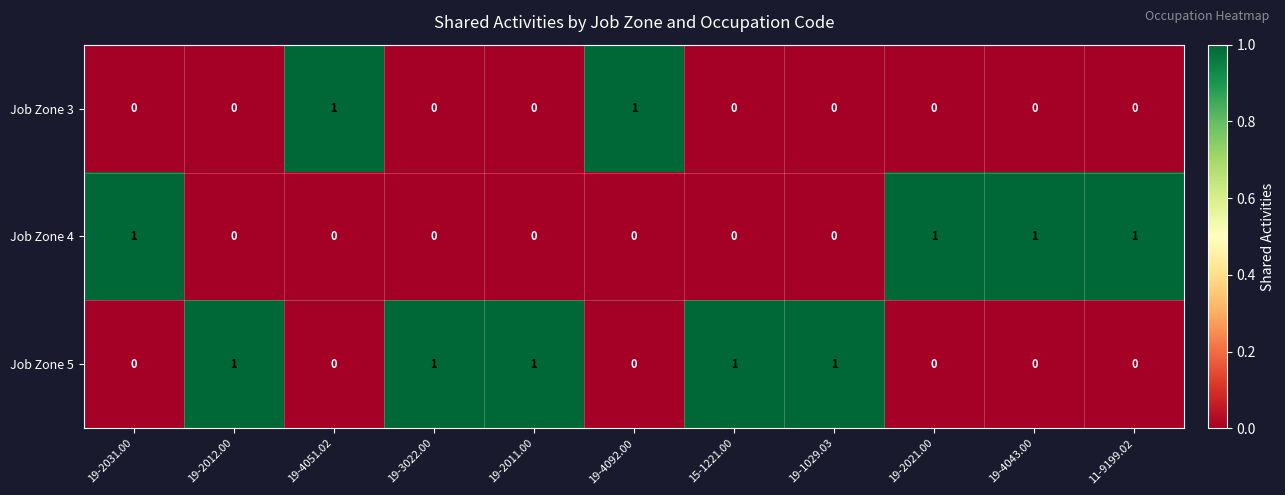

How many series are shown in this chart?

3